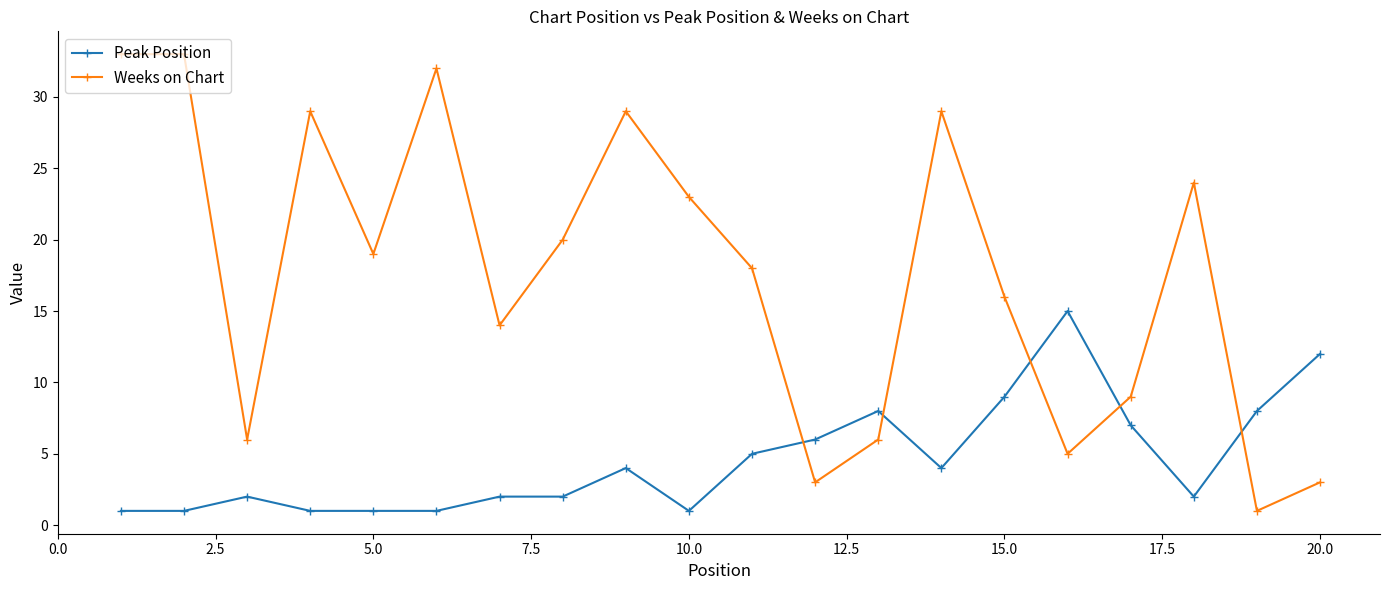

Rank the series by their maximum value, from highest to lowest.

Weeks on Chart, Peak Position